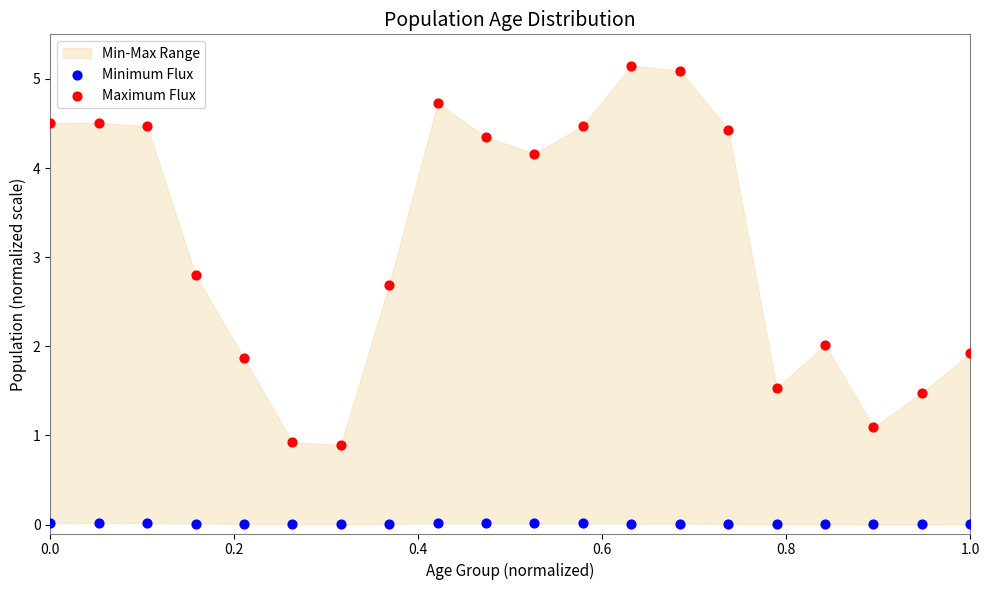

Which series has the widest spread of Y values?

Maximum Flux